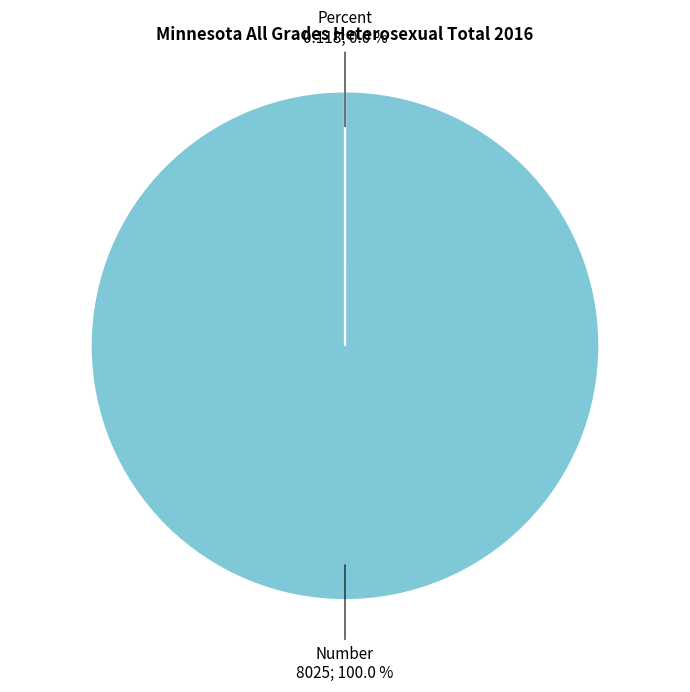

Which has a higher value, Number or Percent?

Number